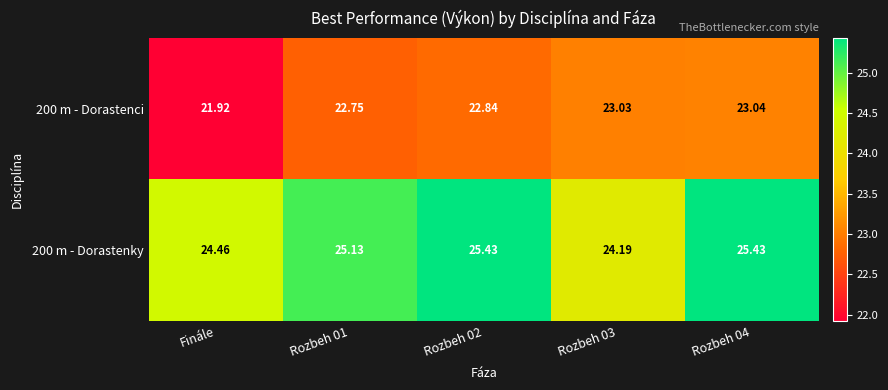

At which category does the chart reach its minimum across all series?

Finále